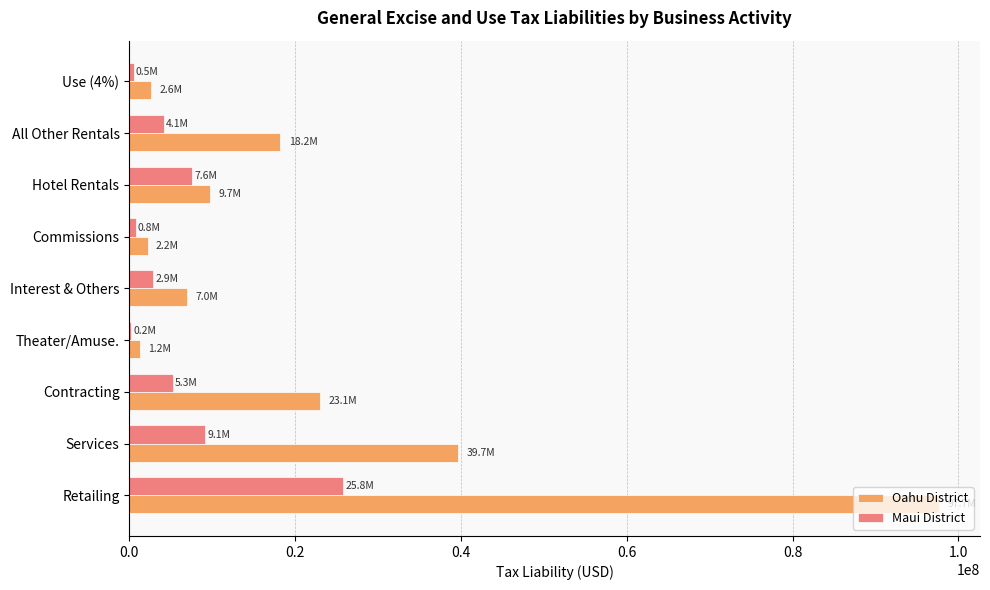

Which series has the largest total across all categories?

Oahu District